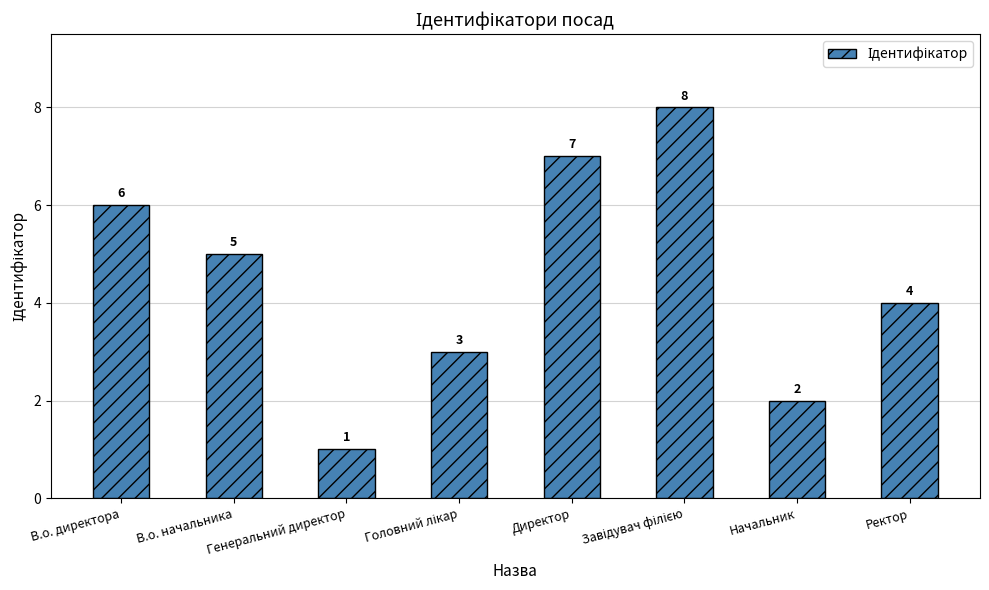

Which category has the lowest value across all series?

Генеральний директор